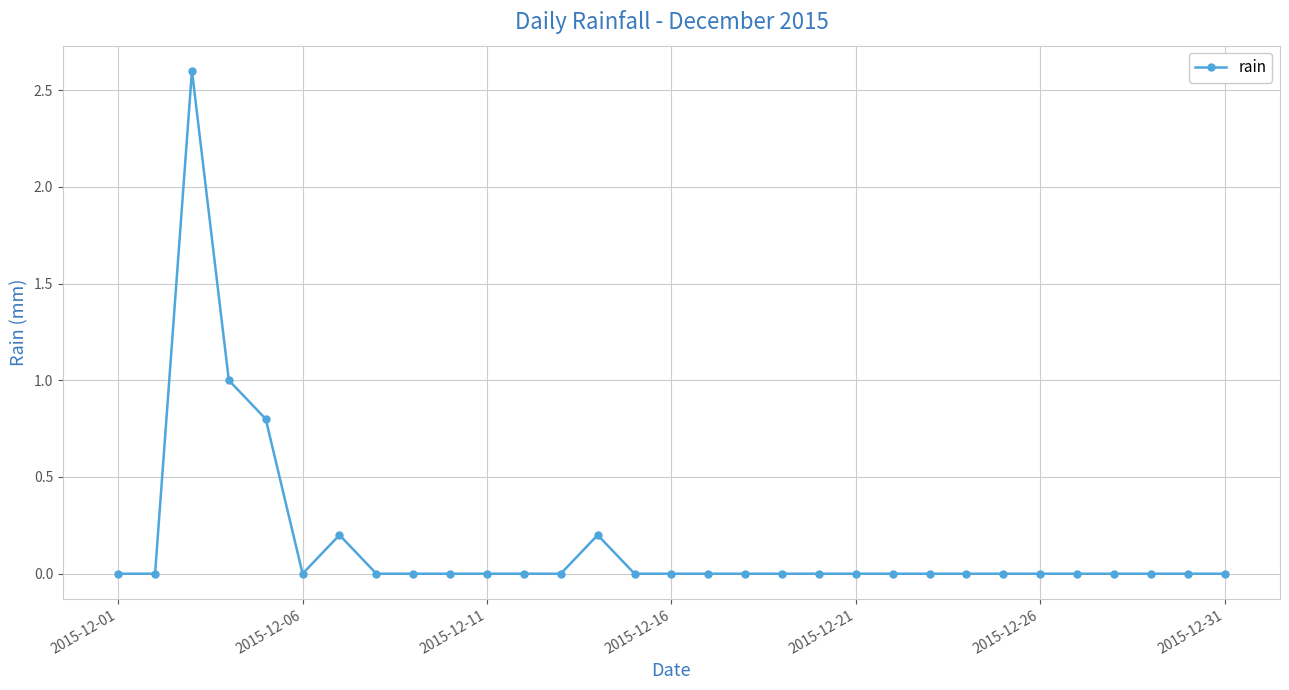

What is the greatest value displayed?

2.6